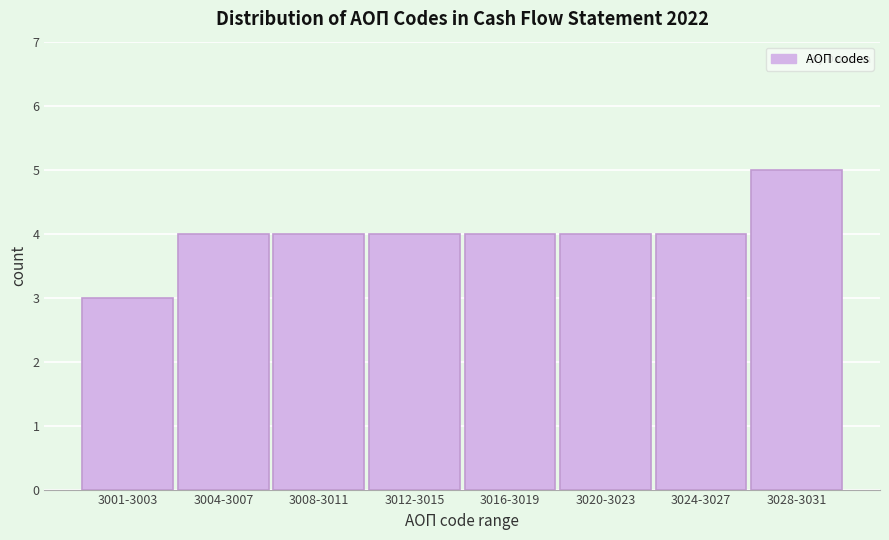

Reading left to right, what are all the values shown in this chart?

3001-3003=3	3004-3007=4	3008-3011=4	3012-3015=4	3016-3019=4	3020-3023=4	3024-3027=4	3028-3031=5